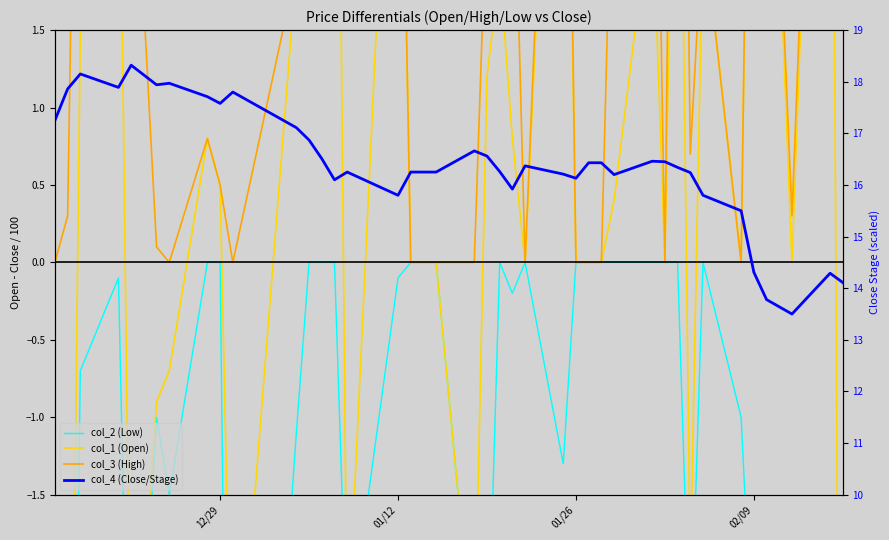

Which series has the widest spread of values?

col_2 (Low)